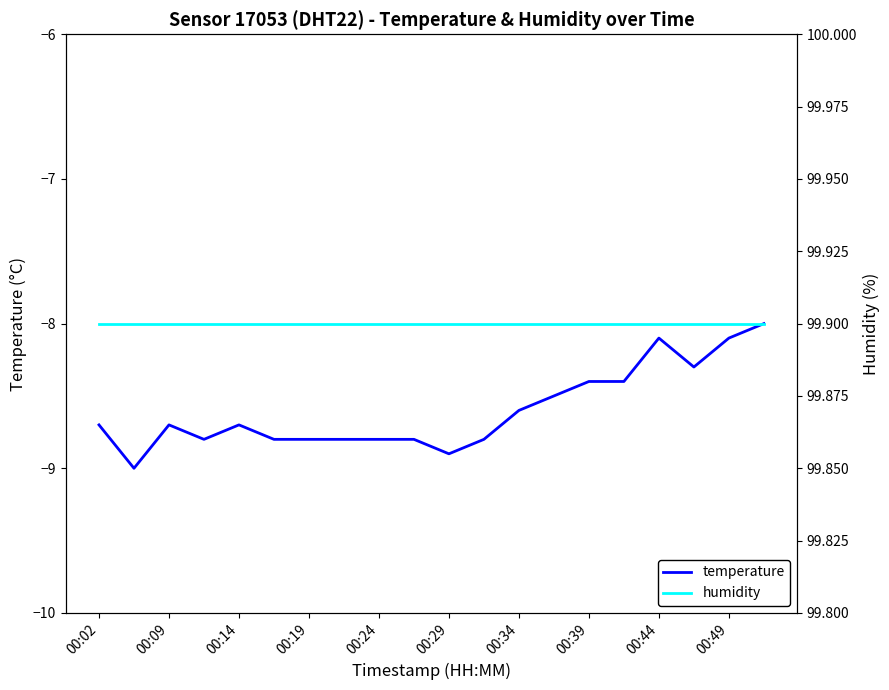

What is the maximum value for temperature?

-8.0